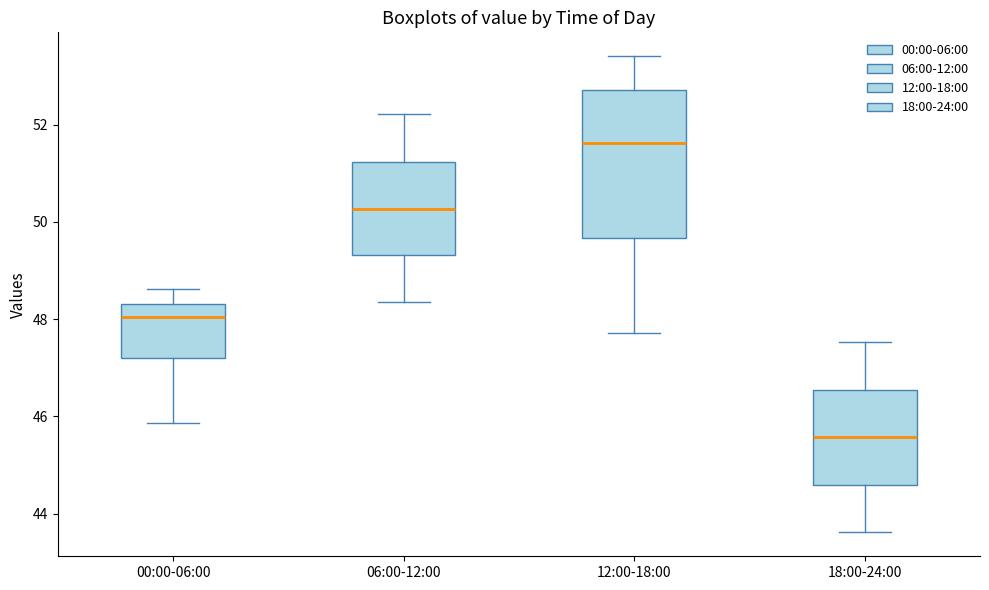

Reading left to right, transcribe this box plot: for each box, give where its median line is, the range the box spans, and where its two whiskers end, as read against the y-axis. The values are not printed on the chart, so give them approximately, as read against the axis.

00:00-06:00: median 48.0, box 47.2 to 48.4, whiskers 45.8 to 48.6
06:00-12:00: median 50.2, box 49.4 to 51.2, whiskers 48.4 to 52.2
12:00-18:00: median 51.6, box 49.6 to 52.8, whiskers 47.8 to 53.4
18:00-24:00: median 45.6, box 44.6 to 46.6, whiskers 43.6 to 47.6